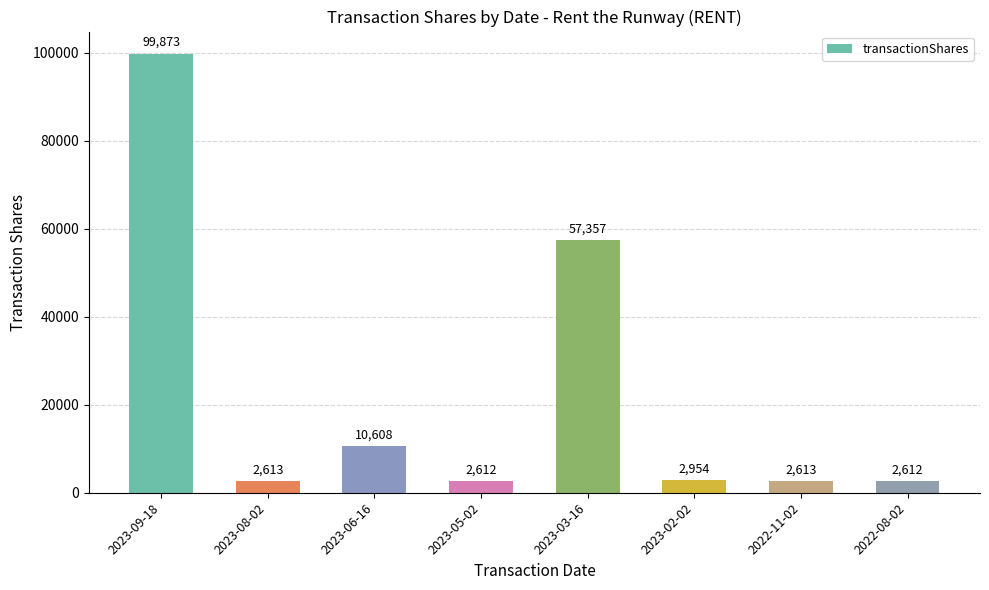

What is the ratio of the value at 2023-09-18 to the value at 2023-08-02?

38.2